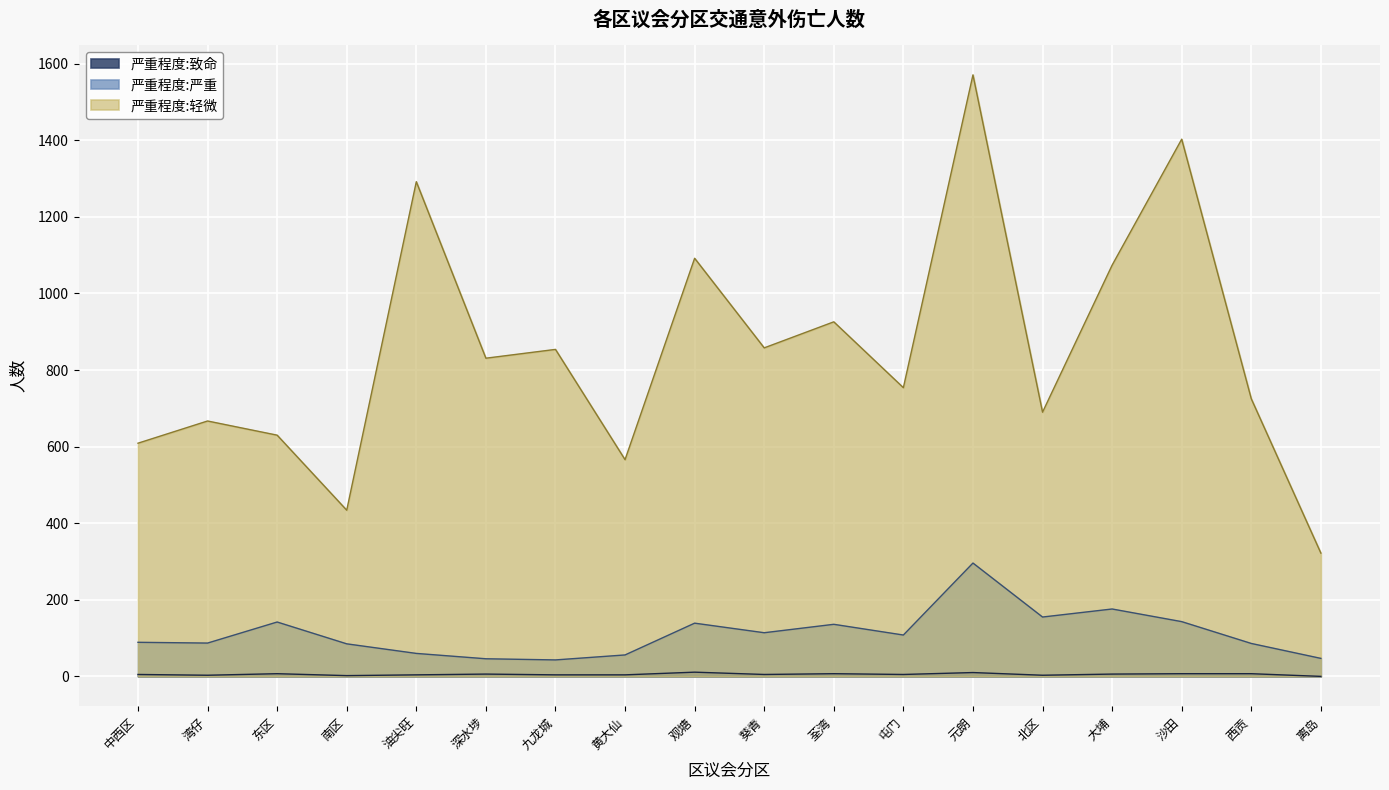

The value of 严重程度:致命 at 东区 is 9. True or false?

False